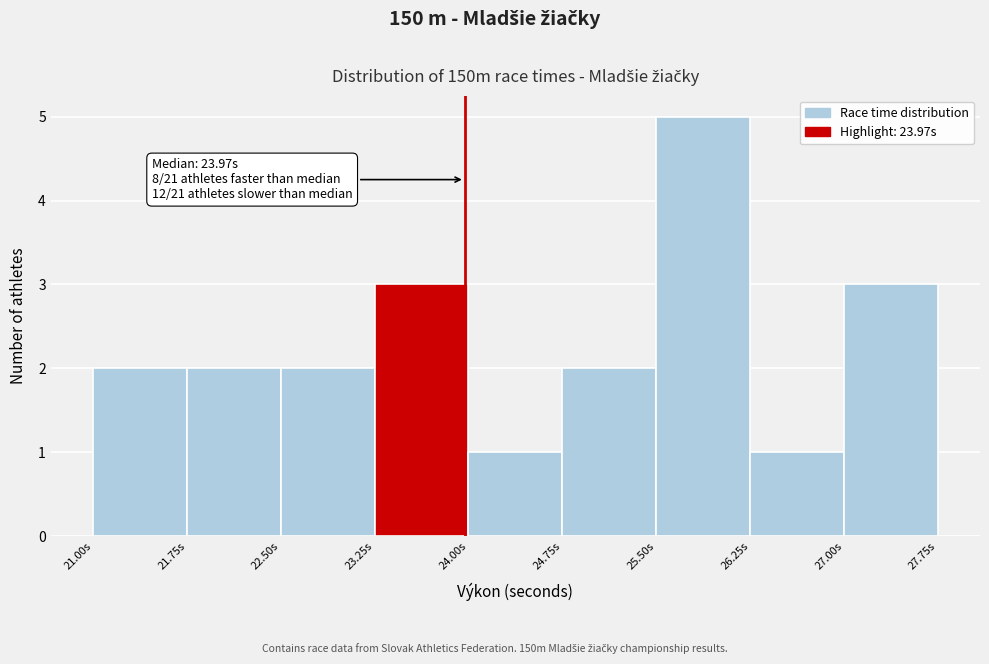

Over which range of the x-axis is the bar tallest?

25.50 to 26.25